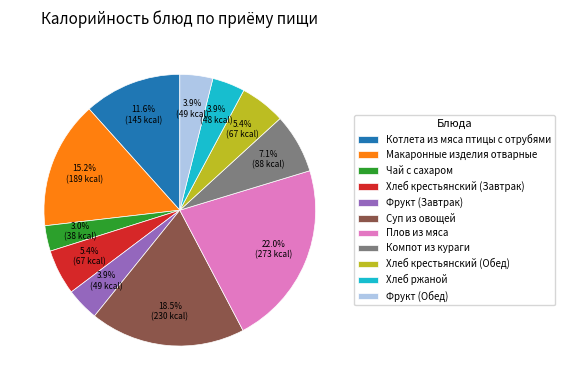

To the nearest percent, what is the difference between the Фрукт (Обед) and Чай с сахаром slice percentages?

1%